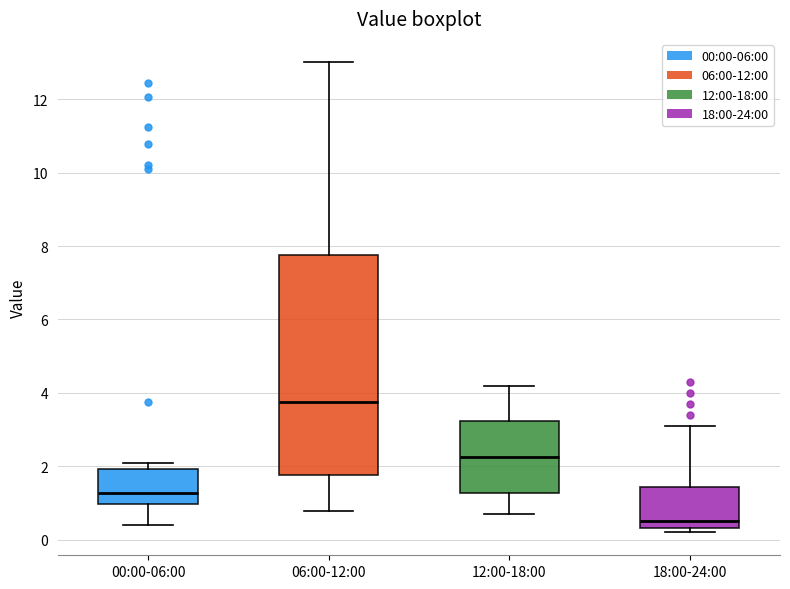

Where does the median line of the box for 00:00-06:00 sit on the y-axis? The values are not printed on the chart, so give them approximately, as read against the axis.

1.2